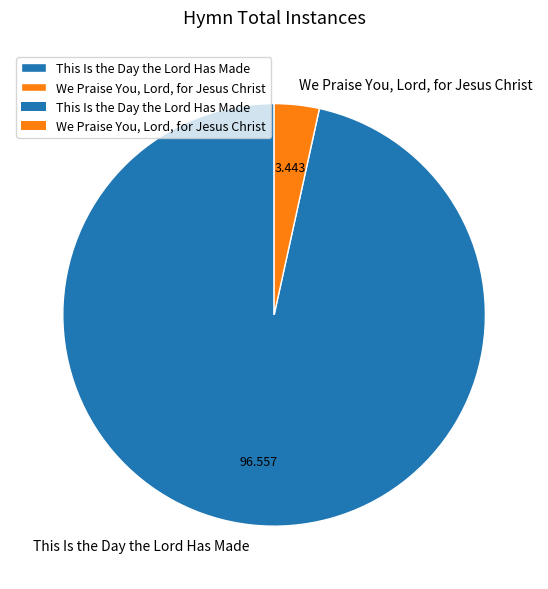

Which has a higher value, We Praise You, Lord, for Jesus Christ or This Is the Day the Lord Has Made?

This Is the Day the Lord Has Made